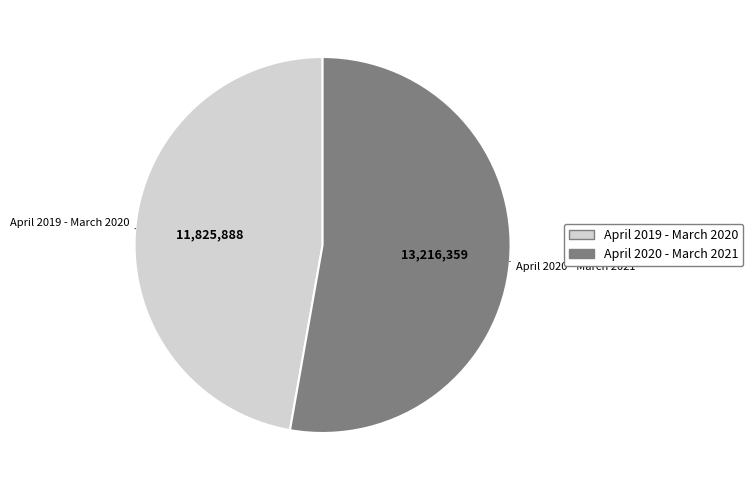

Which slice is the smallest?

April 2019 - March 2020